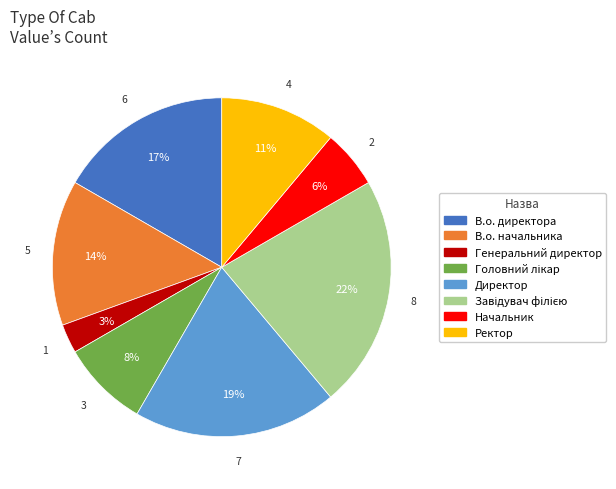

Which slice is the smallest?

Генеральний директор